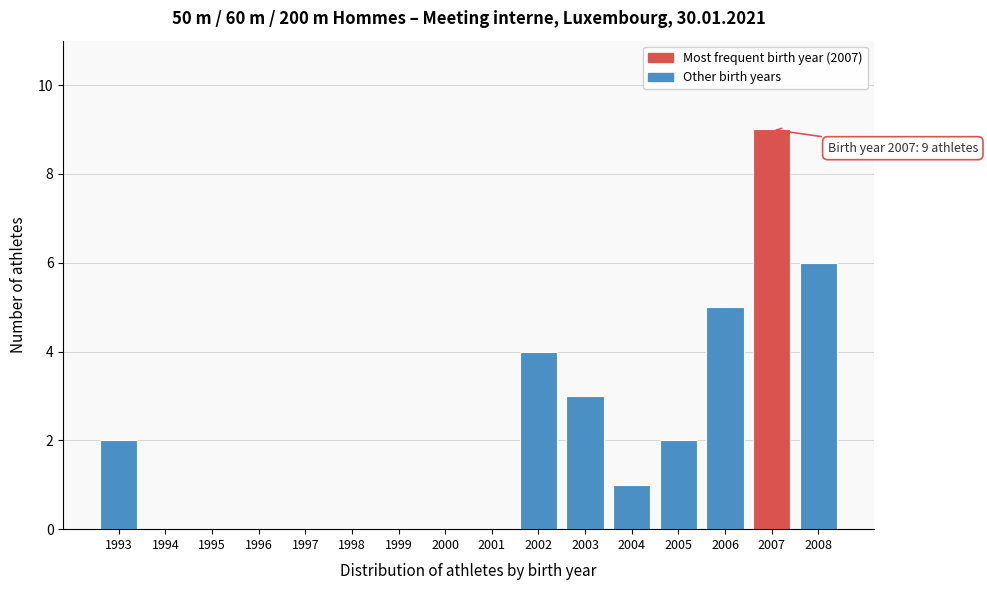

Reading left to right, what are all the values shown in this chart?

1993=2	1994=0	1995=0	1996=0	1997=0	1998=0	1999=0	2000=0	2001=0	2002=4	2003=3	2004=1	2005=2	2006=5	2007=9	2008=6